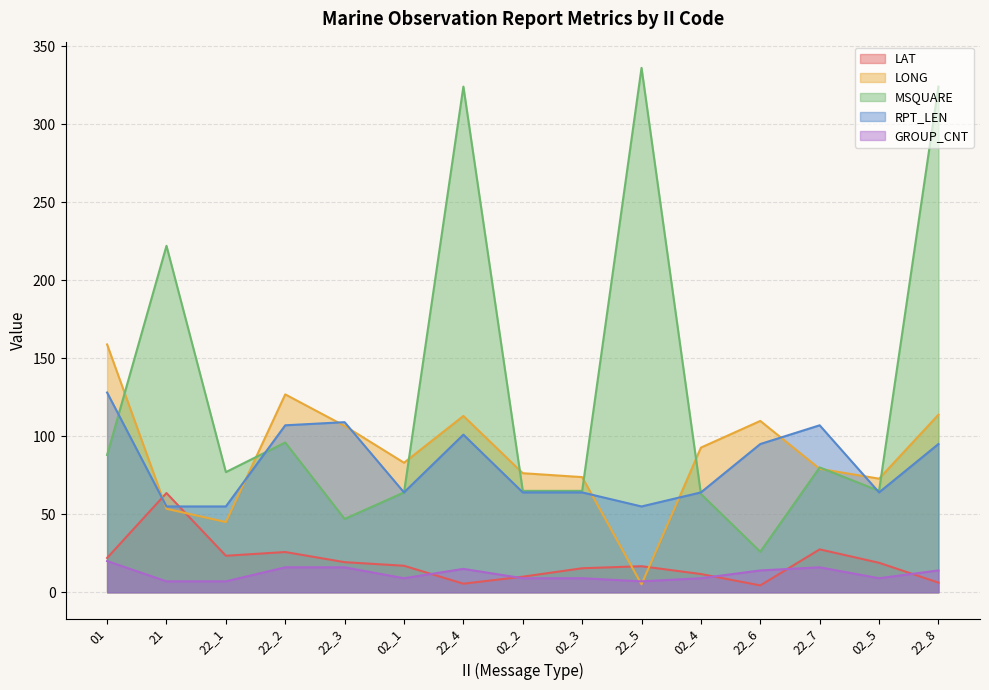

What position from the right is 02_4?

5